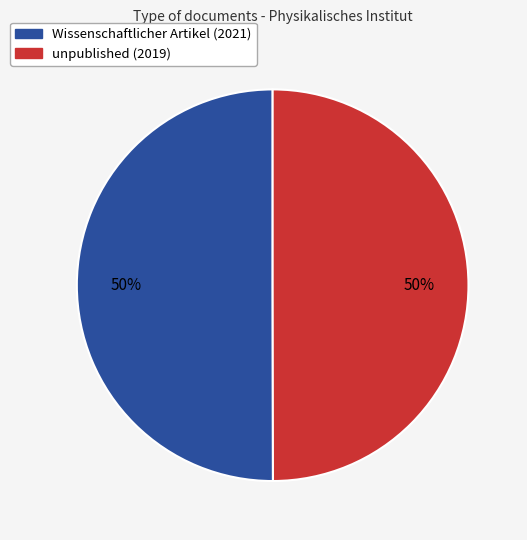

Approximately how many times larger is the value at Wissenschaftlicher Artikel (2021) compared to unpublished (2019)?

1.0